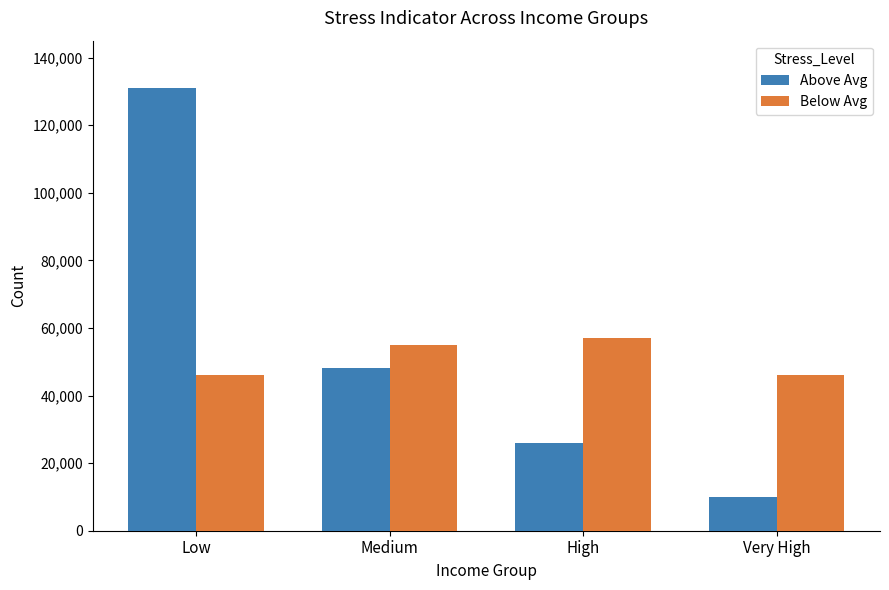

List the series in order of their peak value, highest first.

Above Avg, Below Avg